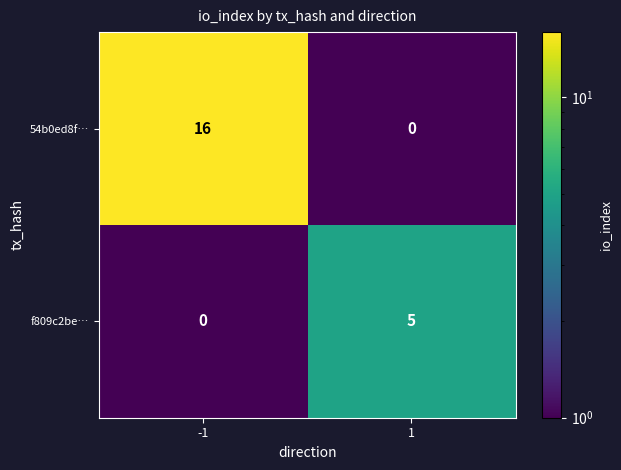

Reading left to right, what are all the values shown in this chart?

54b0ed8f…: -1=16	1=0
f809c2be…: -1=0	1=5